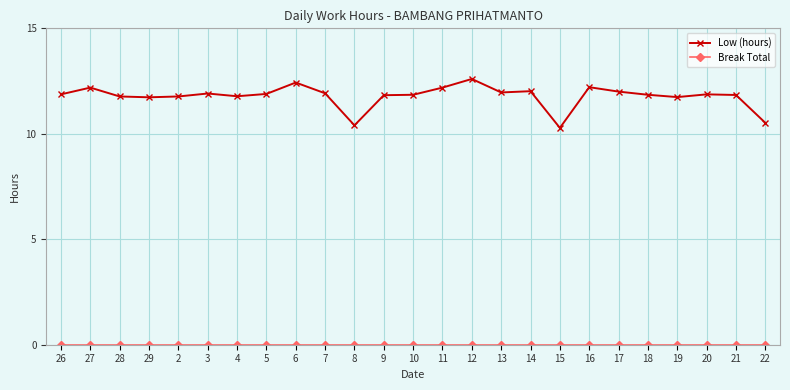

Where does the Low (hours) series first go above 11?

26